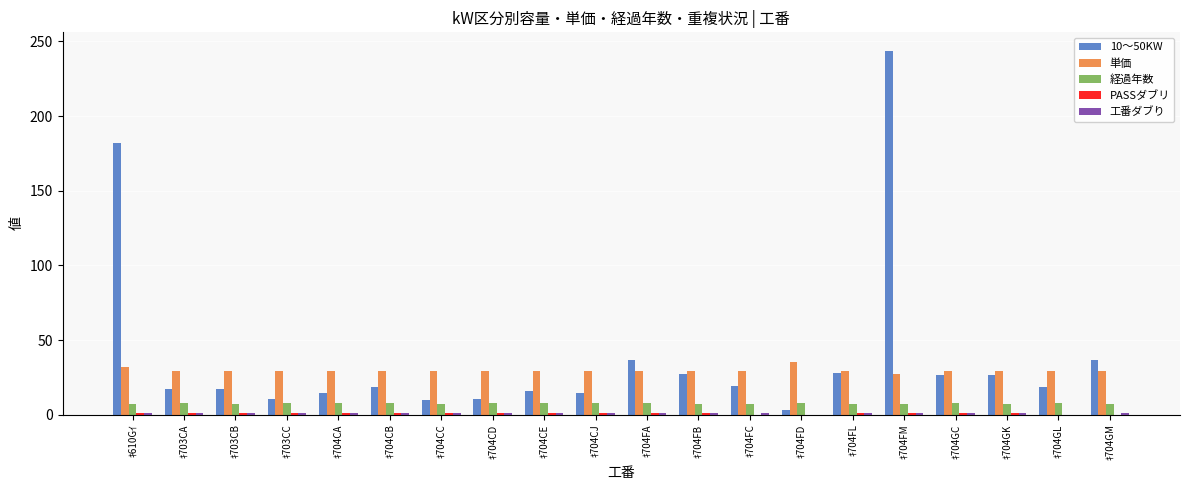

What is the maximum value for 10～50KW?

243.9